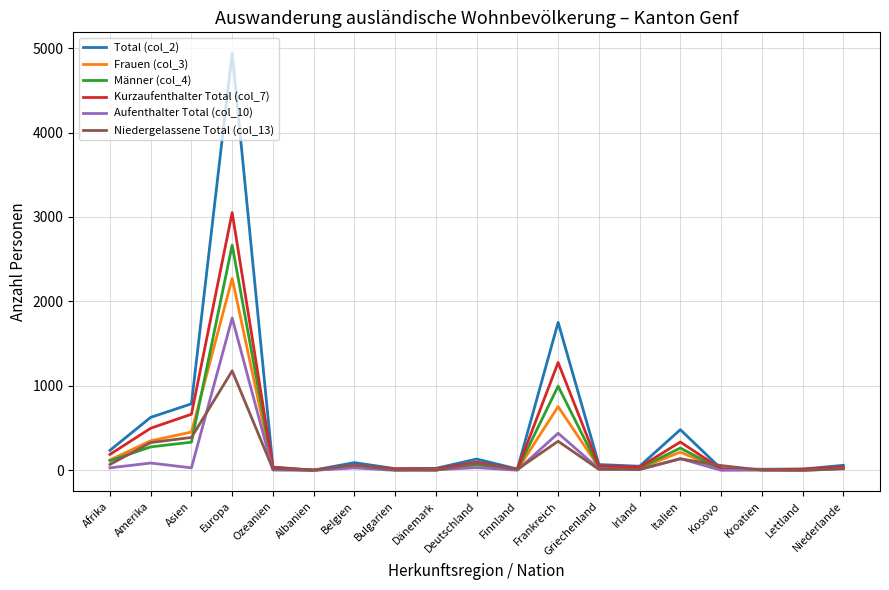

What is the difference between the highest and lowest values at Europa?

3761